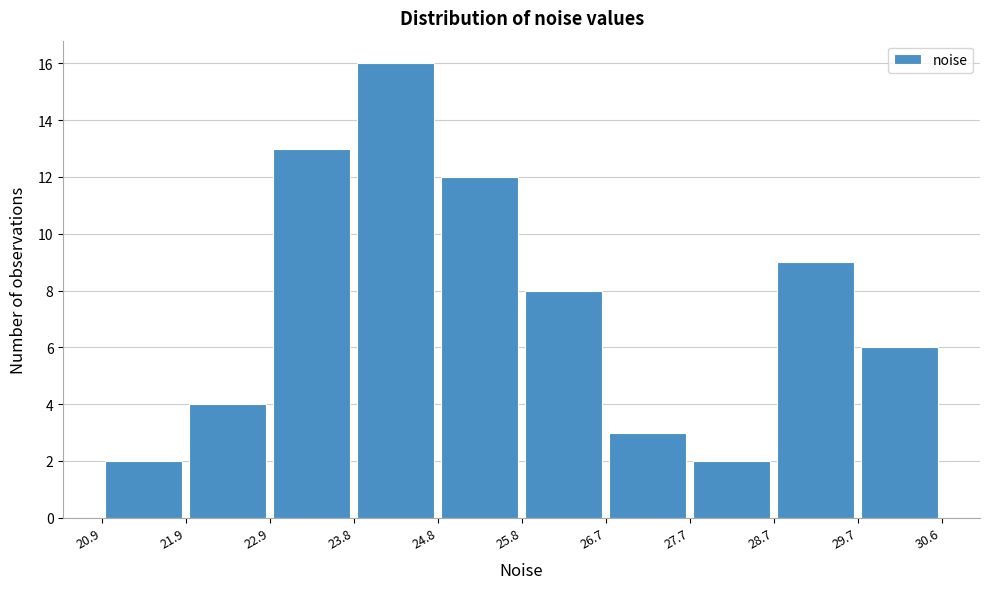

Reading left to right, transcribe this chart: for each bar, give the range it covers on the x-axis and its height. The values are not printed on the chart, so give them approximately, as read against the axis.

20.9 to 21.9: 2
21.9 to 22.9: 4
22.9 to 23.8: 13
23.8 to 24.8: 16
24.8 to 25.8: 12
25.8 to 26.7: 8
26.7 to 27.7: 3
27.7 to 28.7: 2
28.7 to 29.7: 9
29.7 to 30.6: 6